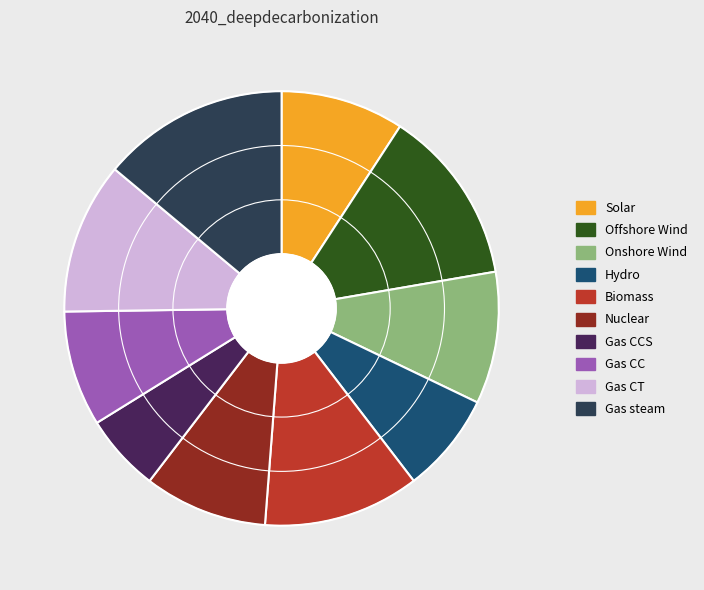

Count the number of slices in the pie.

10